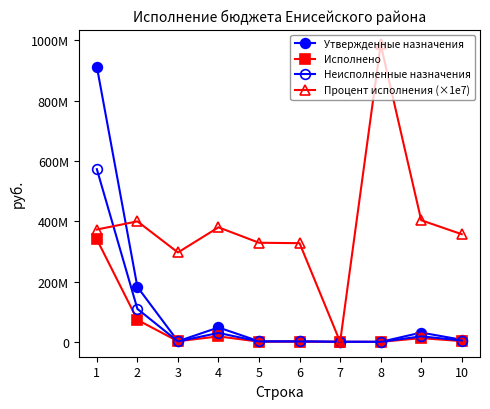

Does the chart have visible grid lines?

No